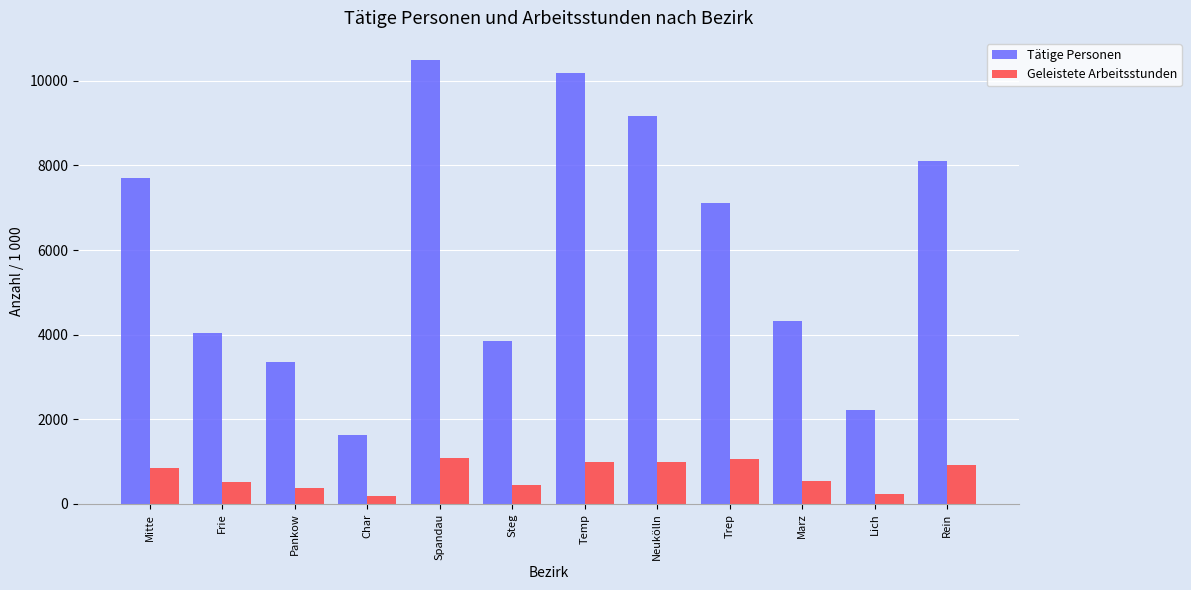

How many bars are there in each group?

2